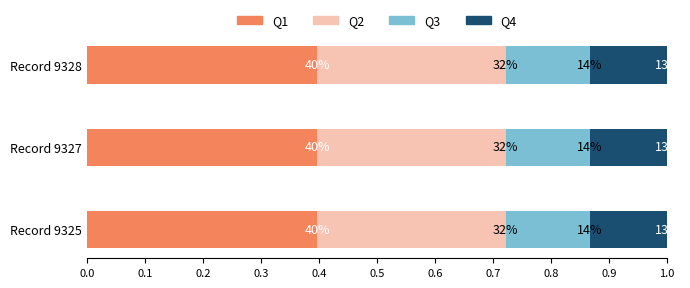

How many Q1 values are between 0 and 1?

3